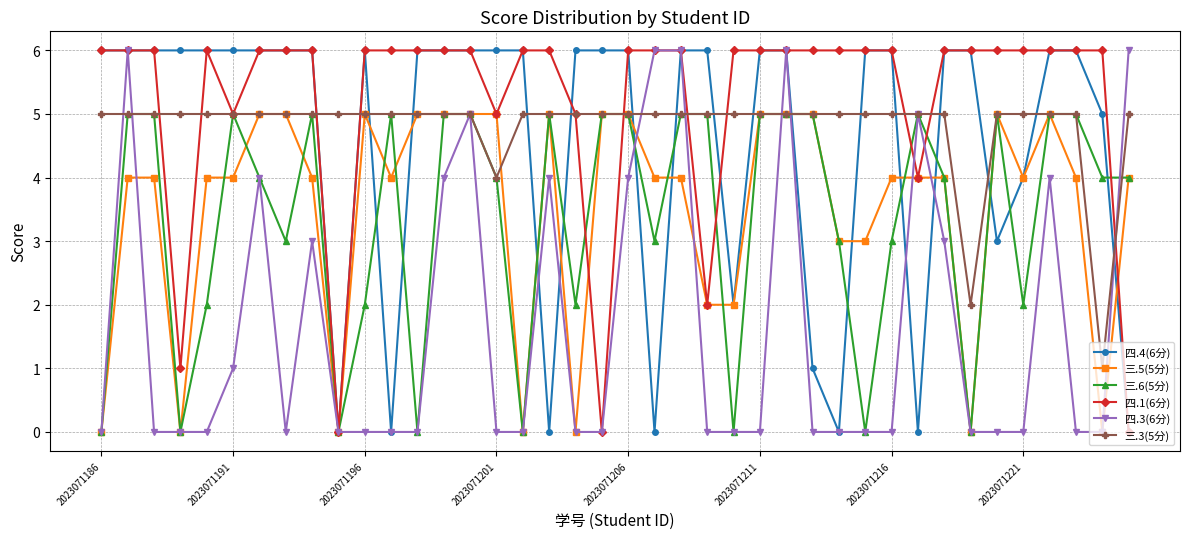

What is the greatest value displayed?

6